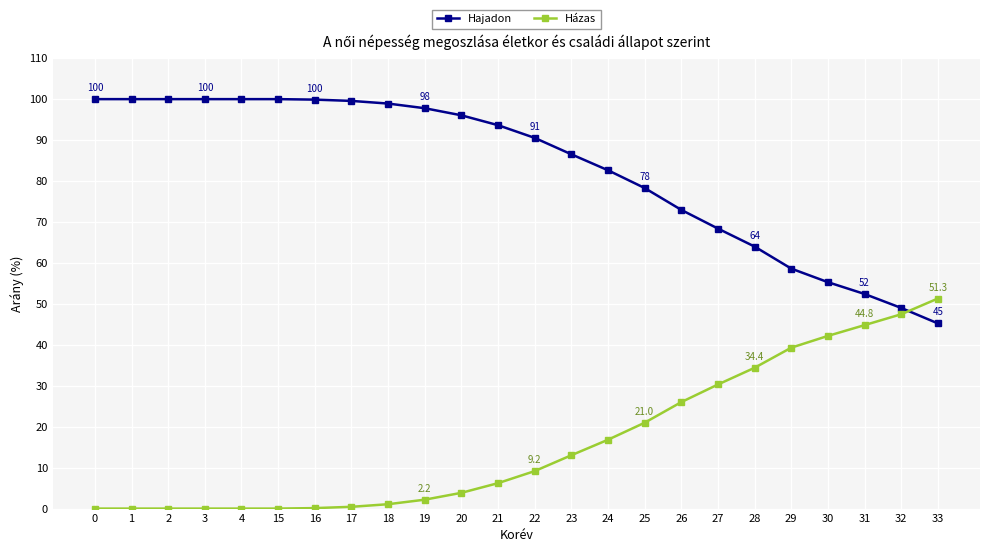

What is the maximum value shown in the chart?

100.0